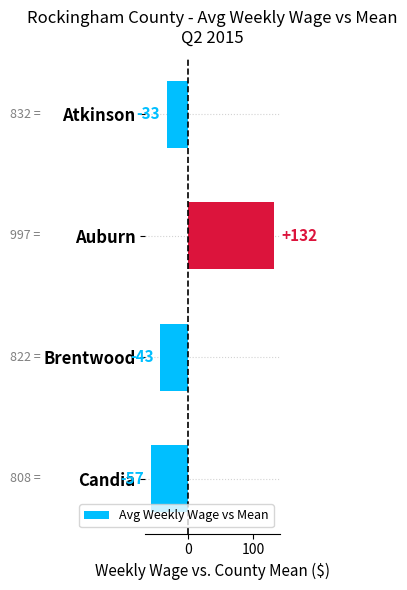

List the labels in order of value, smallest first.

Candia, Brentwood, Atkinson, Auburn